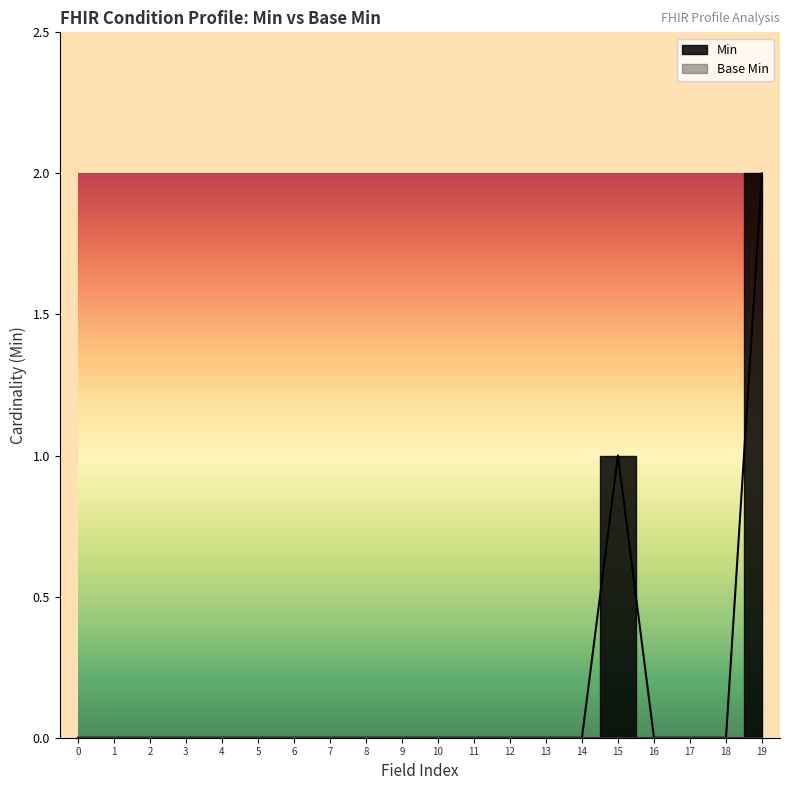

What is the sum of all values?

3